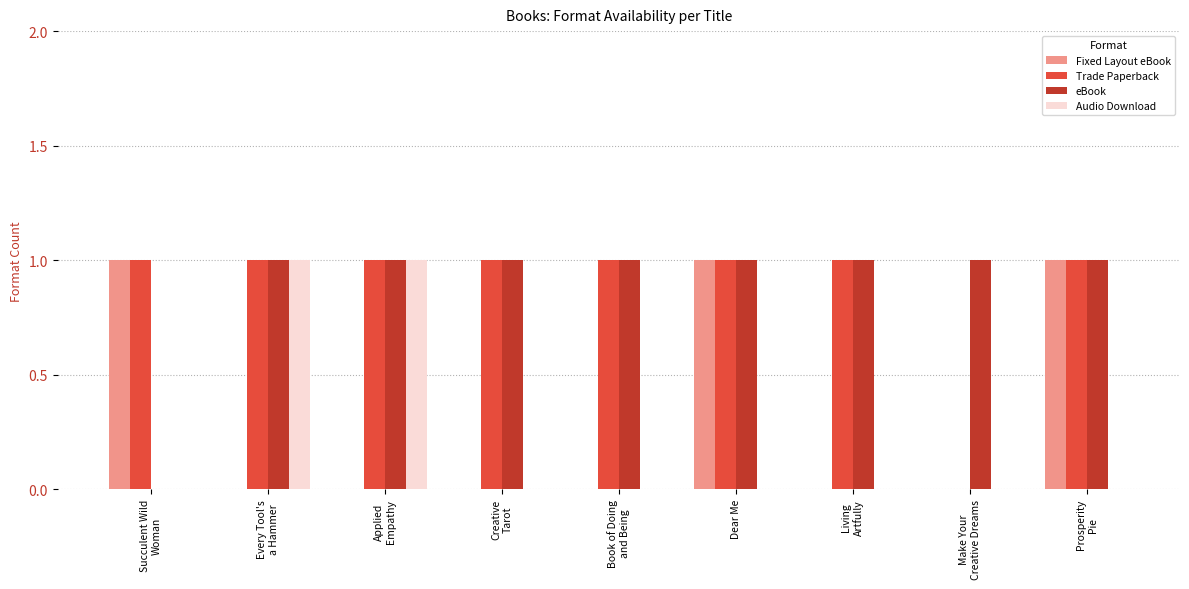

What is the sum of all Trade Paperback values?

8